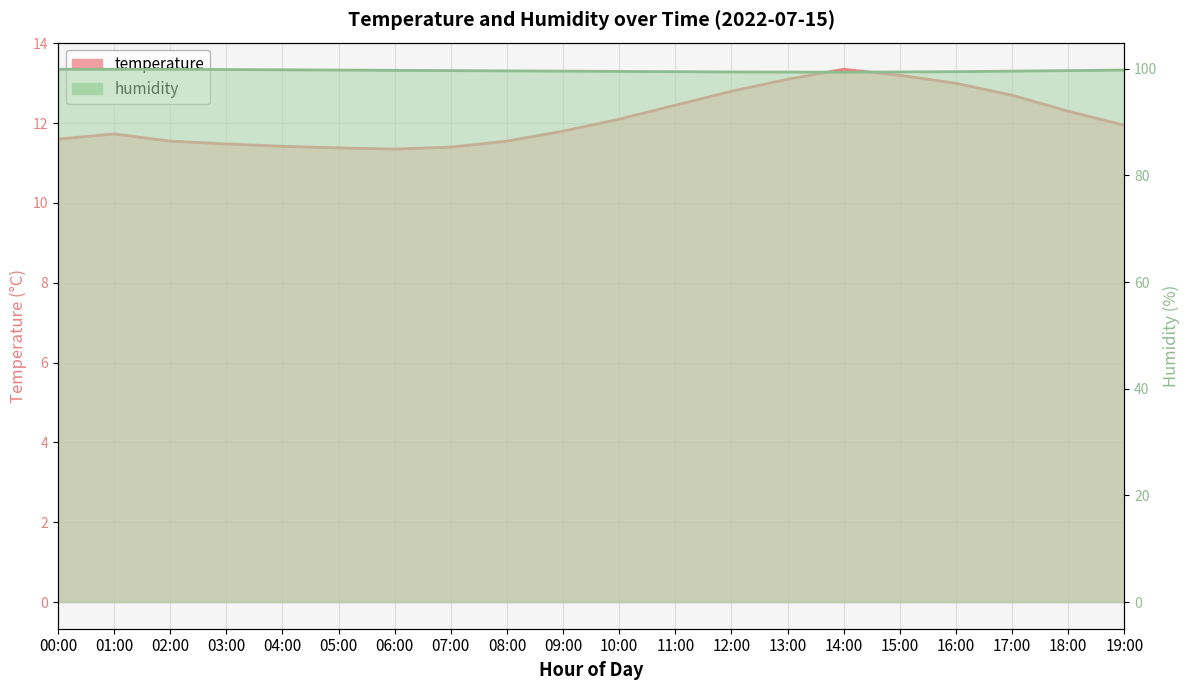

Rank the categories by temperature value from highest to lowest.

14:00, 15:00, 13:00, 16:00, 12:00, 17:00, 11:00, 18:00, 10:00, 19:00, 09:00, 01:00, 00:00, 02:00, 08:00, 03:00, 04:00, 07:00, 05:00, 06:00